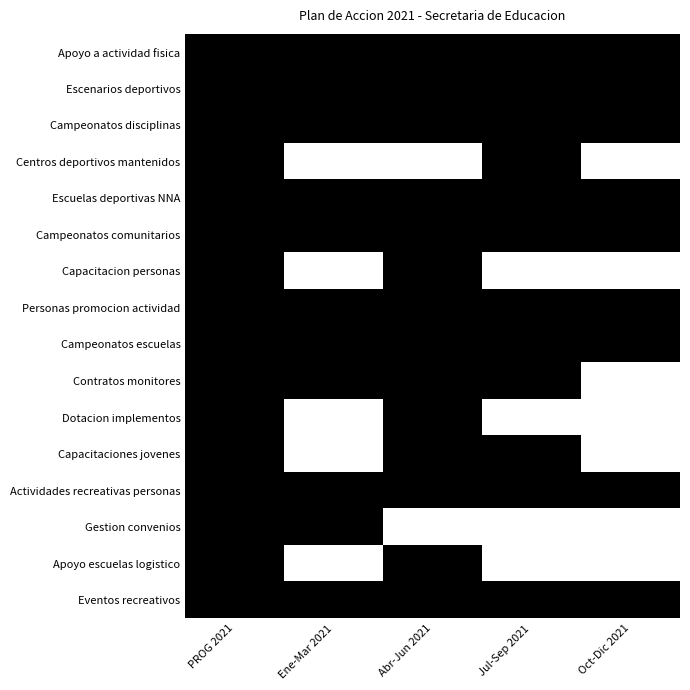

At which category is the sum across all series the highest?

PROG 2021